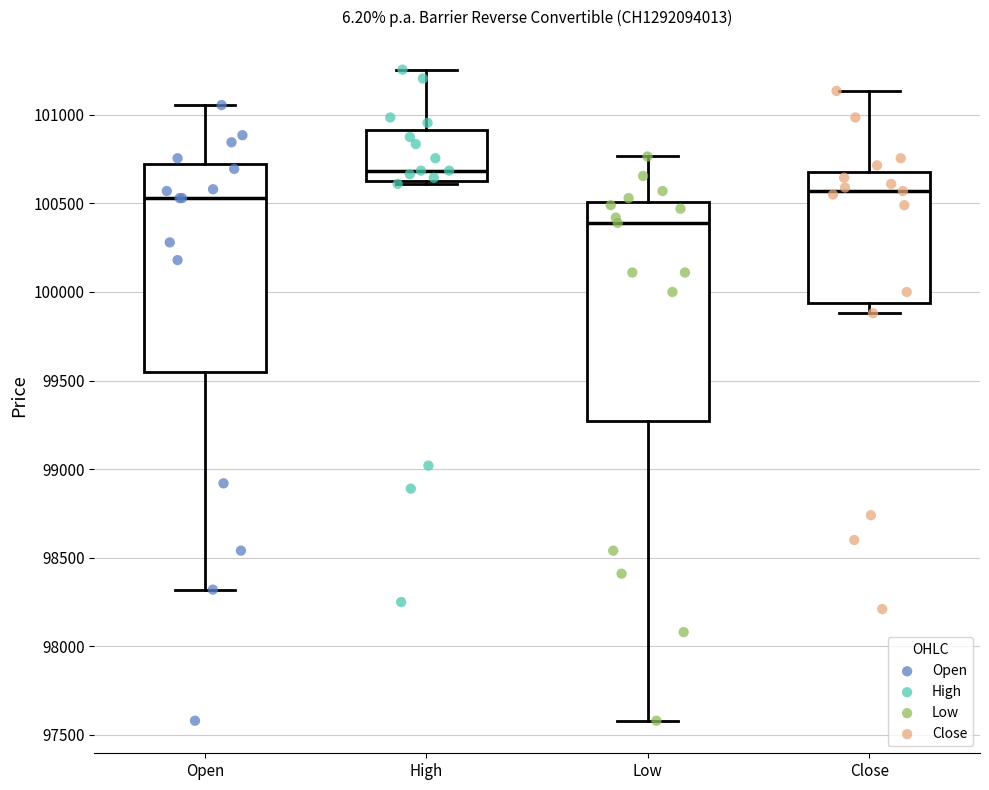

Which box's median line is the lowest?

Low